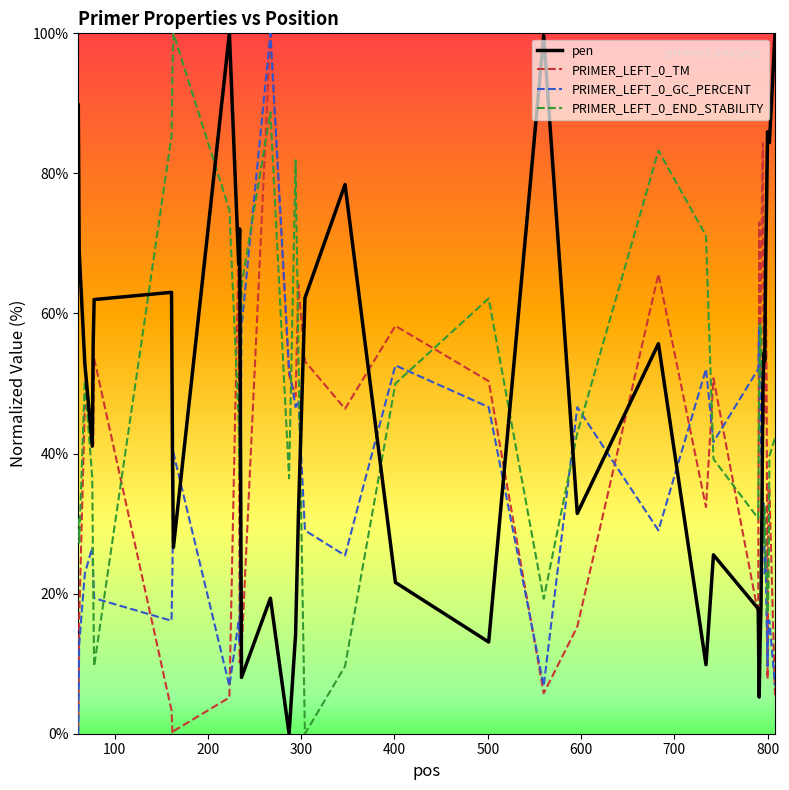

After their last crossing, which series has the higher values: pen or PRIMER_LEFT_0_GC_PERCENT?

pen